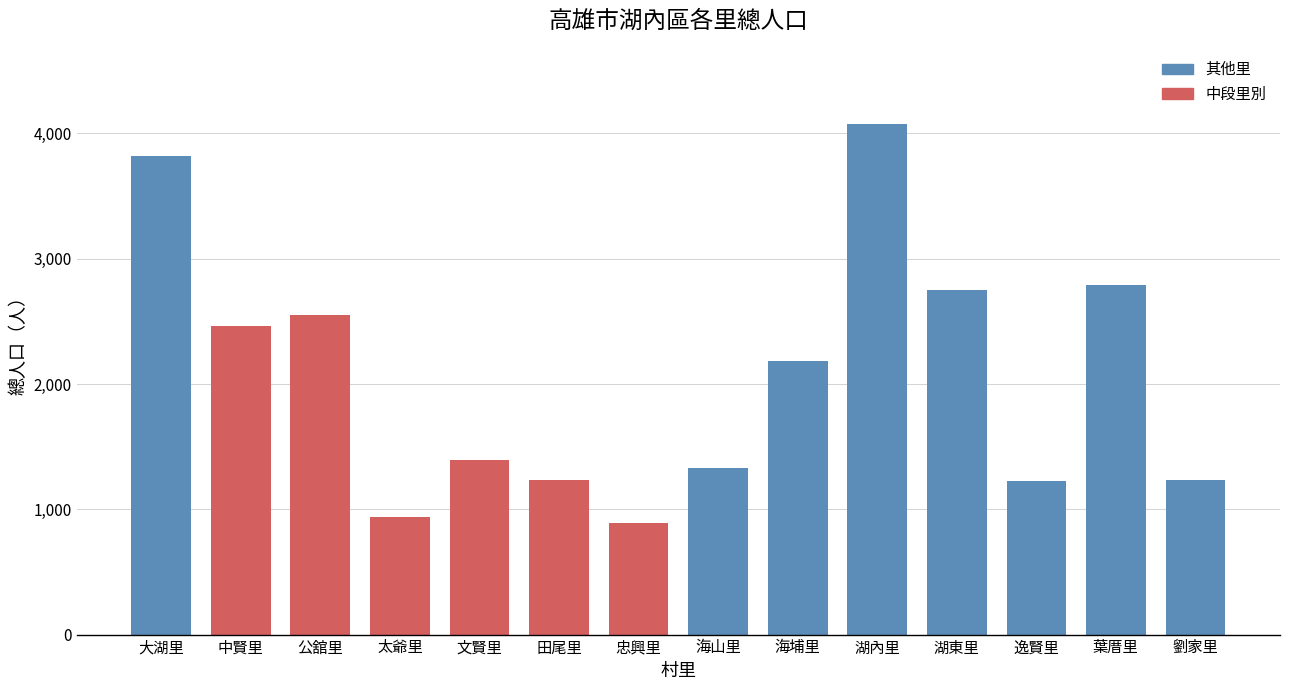

What is the difference between the values at 海山里 and 湖內里?

2748